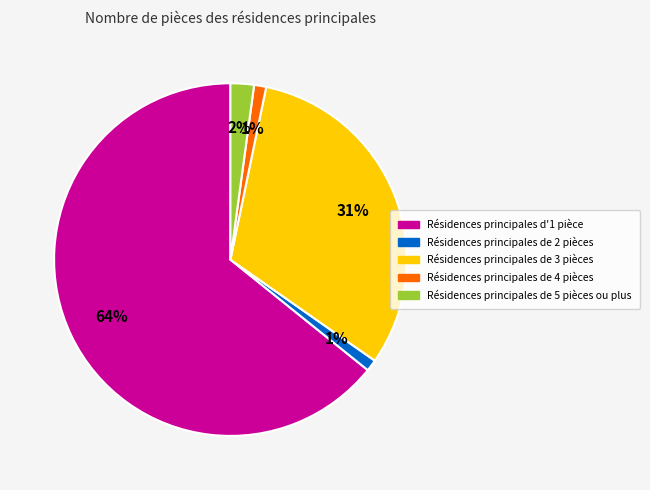

Count the number of slices in the pie.

5